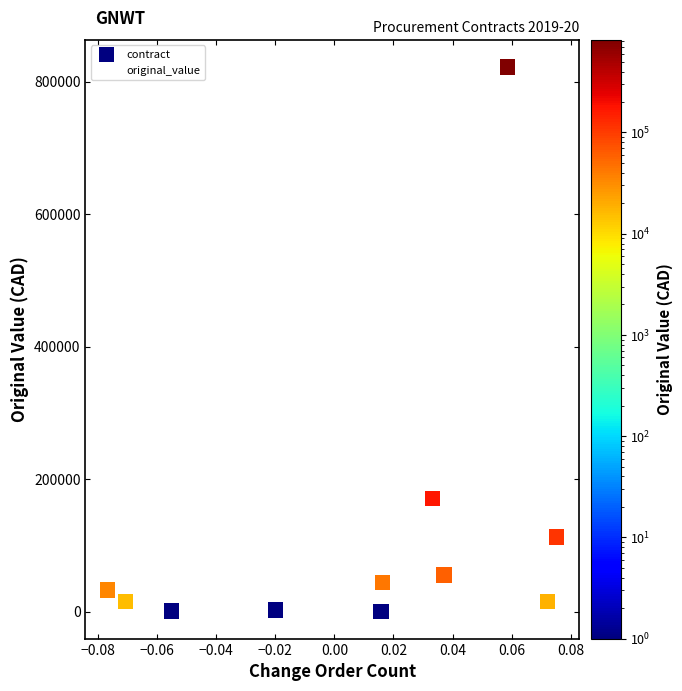

What Y value in the scatter plot is closest to 411296?

170579.9